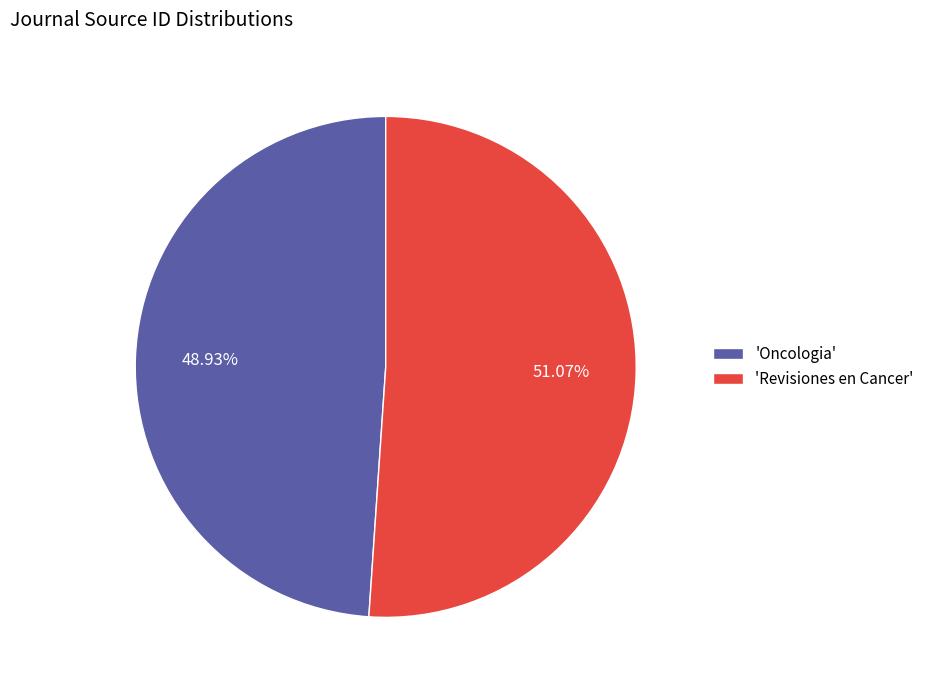

Is the sum of 'Revisiones en Cancer' and 'Oncologia' greater than half?

Yes